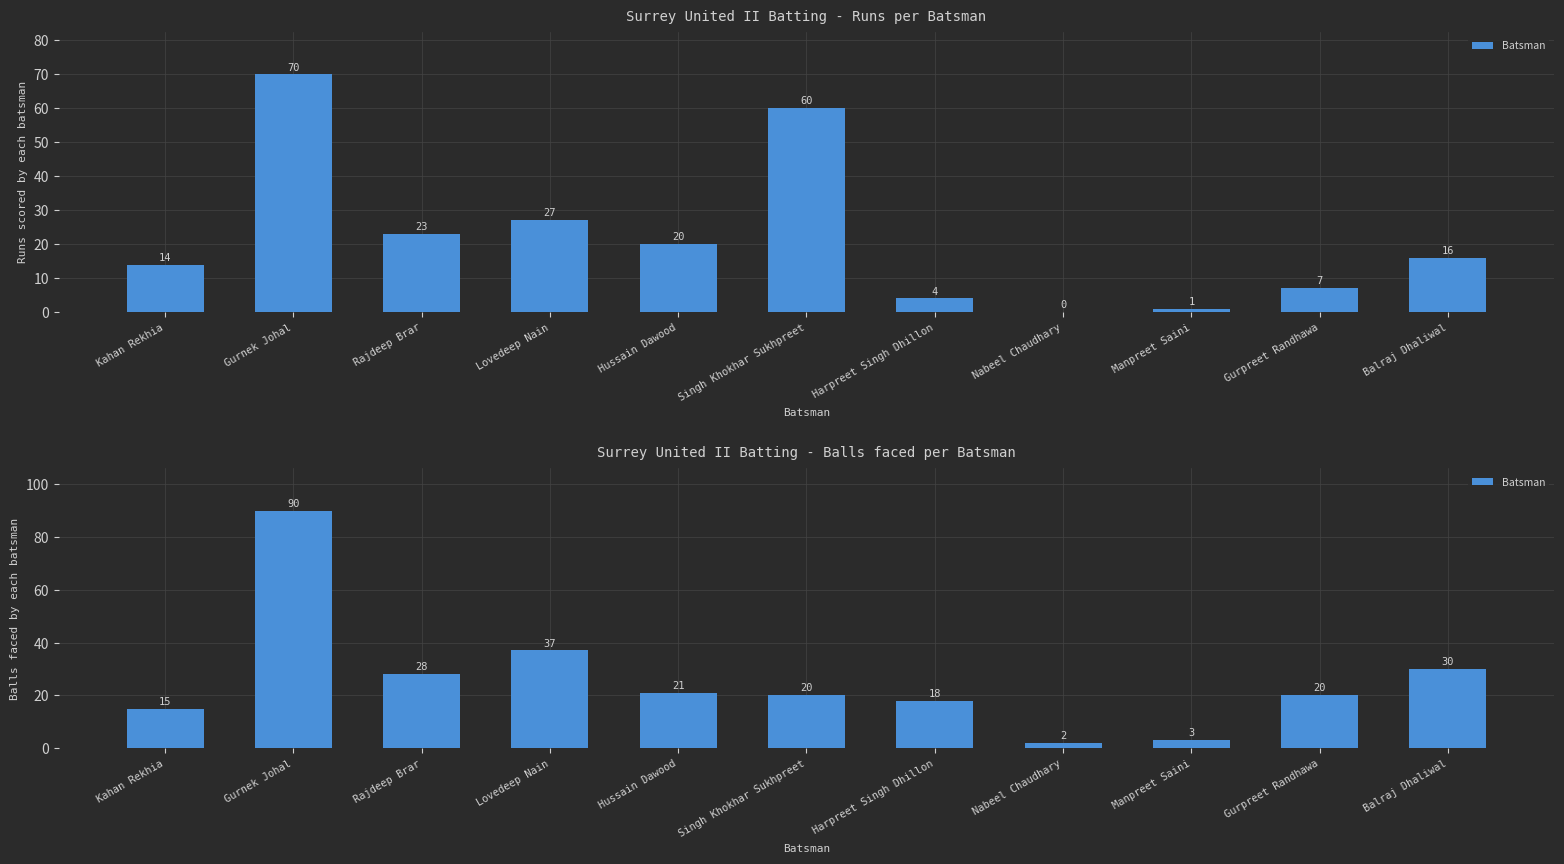

What is the value of the 9th bar from the left?

3